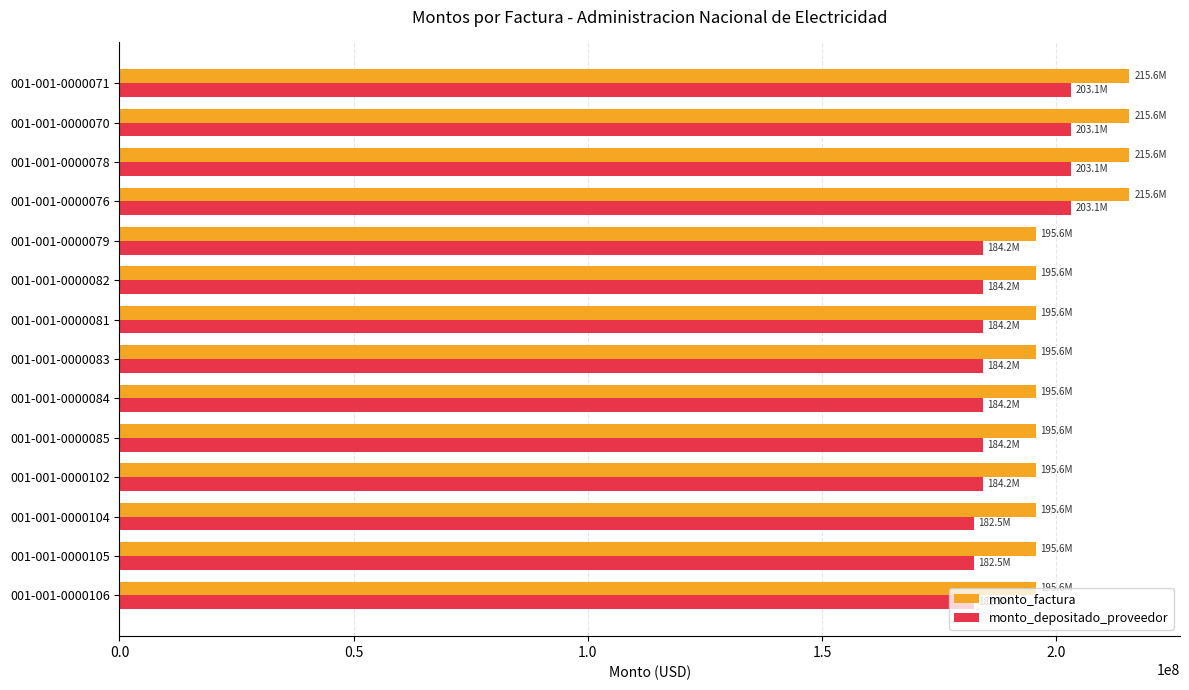

Between 001-001-0000083 and 001-001-0000071, which series saw the biggest shift?

monto_factura